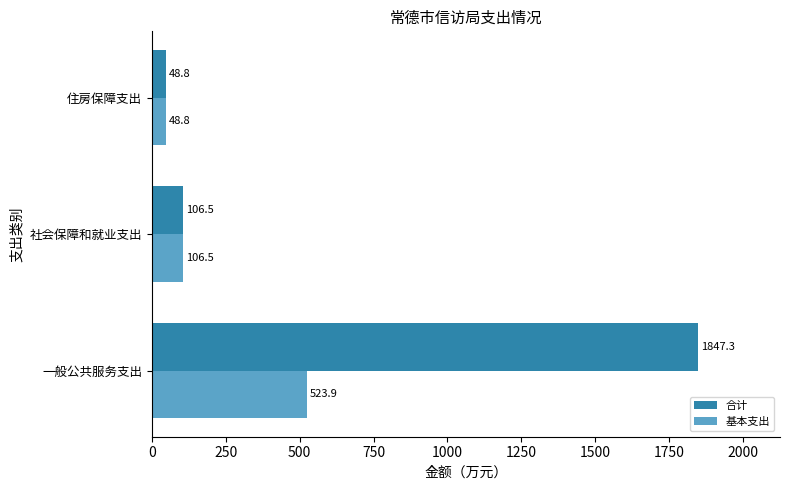

What is the difference between the maximum and minimum values in the 基本支出 series?

475.2